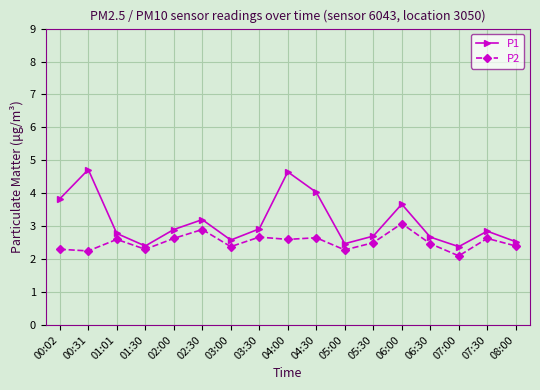

List the series in order of their peak value, highest first.

P1, P2